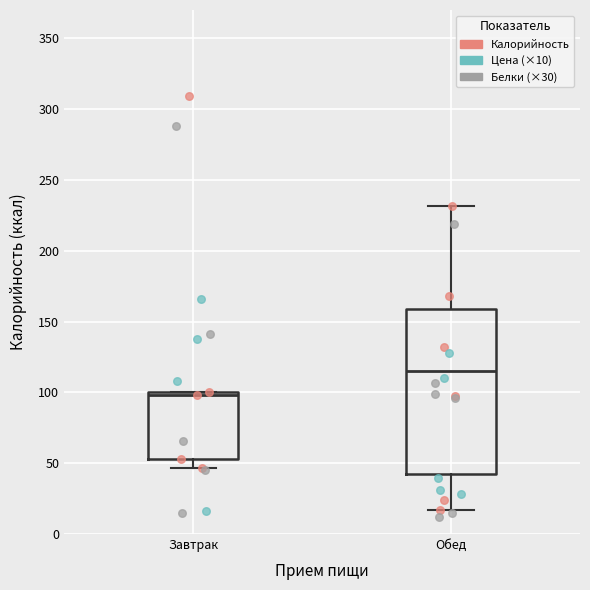

Which box has the highest median line?

Обед